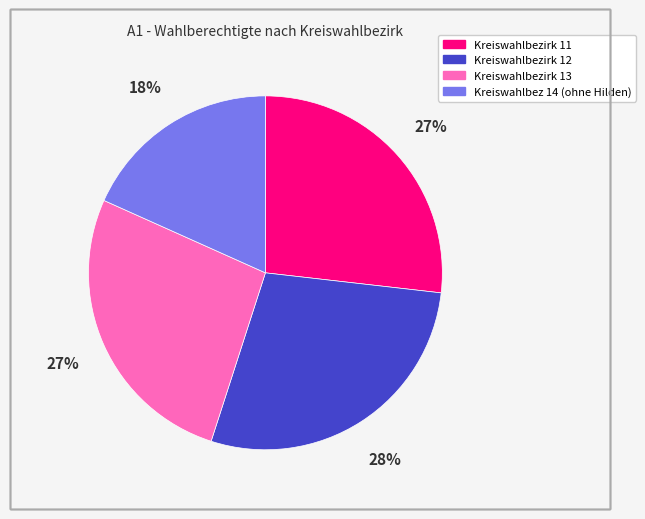

Is it true that Kreiswahlbezirk 13 is 27% of the pie?

True